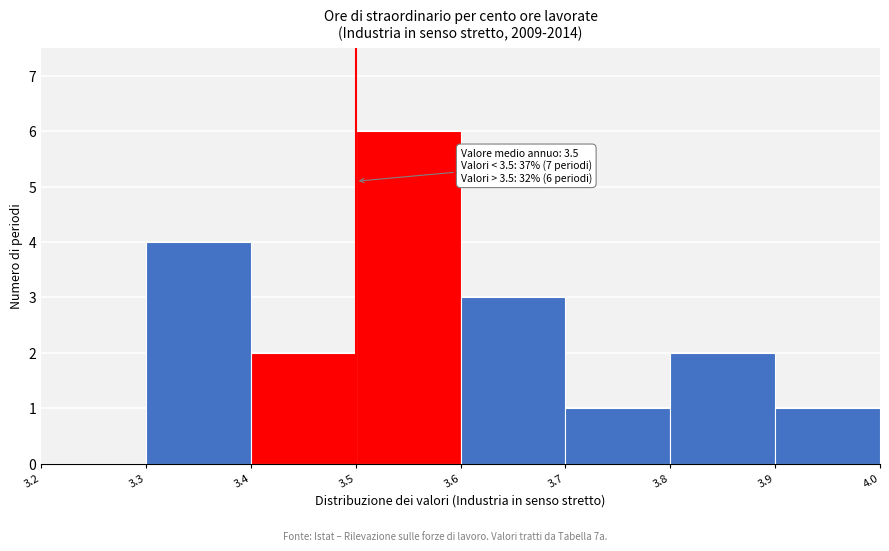

Over which range of the x-axis is the bar tallest?

3.5 to 3.6